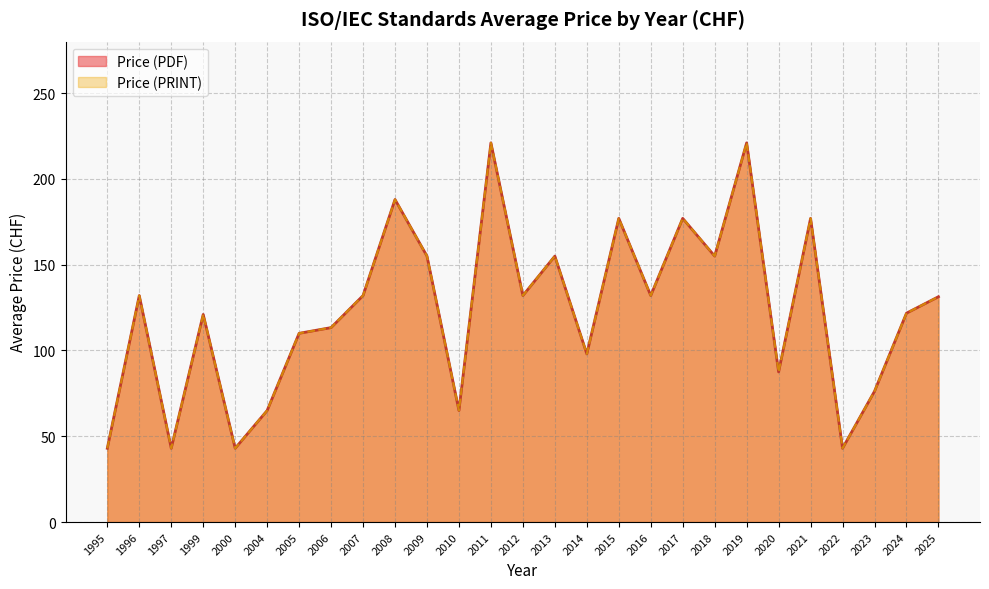

Is it true that Price (PRINT) equals 311 at 2010?

False